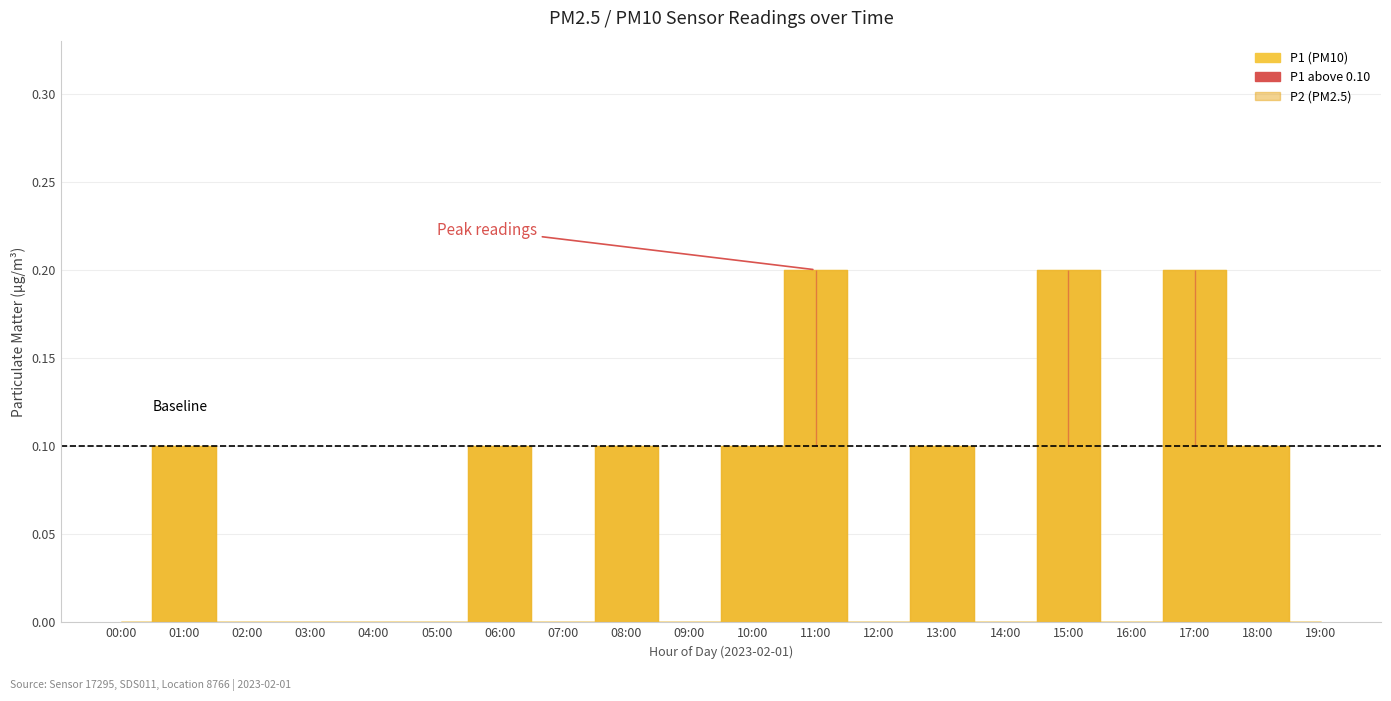

Which series has the largest total across all categories?

P1